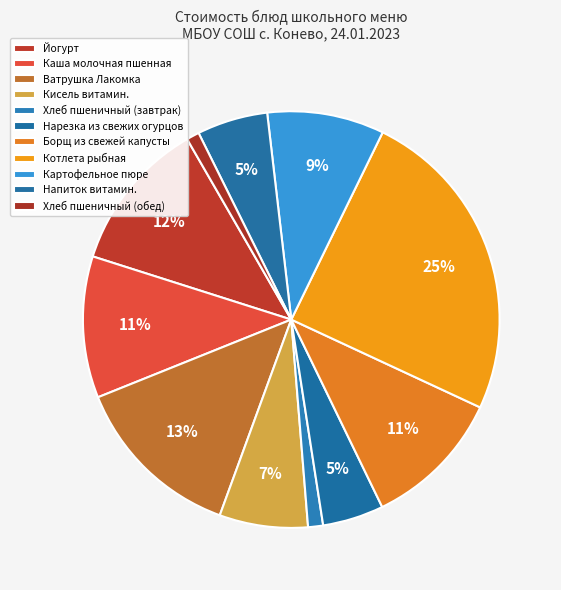

Rank the categories by value from lowest to highest.

Хлеб пшеничный (обед), Хлеб пшеничный (завтрак), Нарезка из свежих огурцов, Напиток витамин., Кисель витамин., Картофельное пюре, Борщ из свежей капусты, Каша молочная пшенная, Йогурт, Ватрушка Лакомка, Котлета рыбная